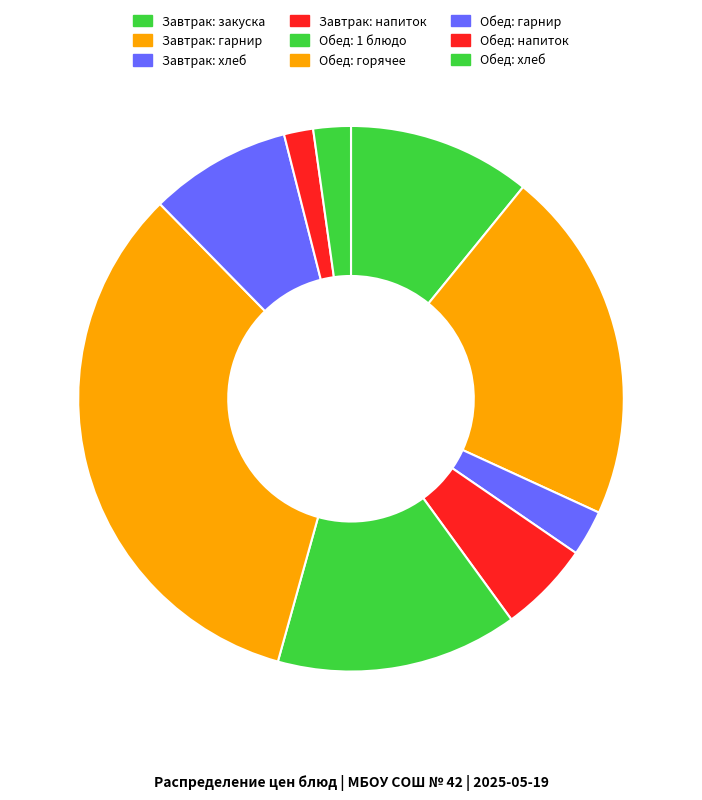

Count the number of slices in the pie.

9